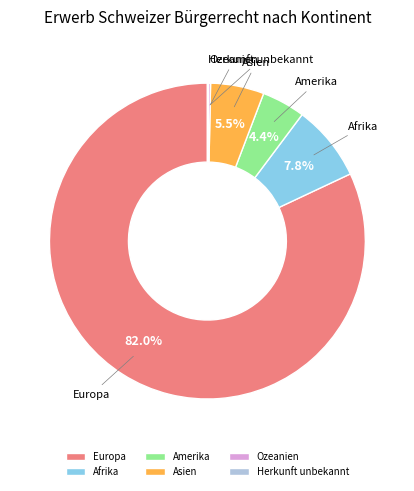

What portion of the pie excludes Amerika?

95.6%